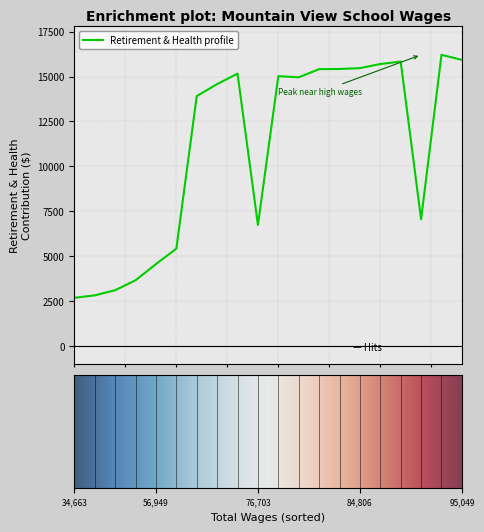

What is the difference between the maximum and minimum values?

13532